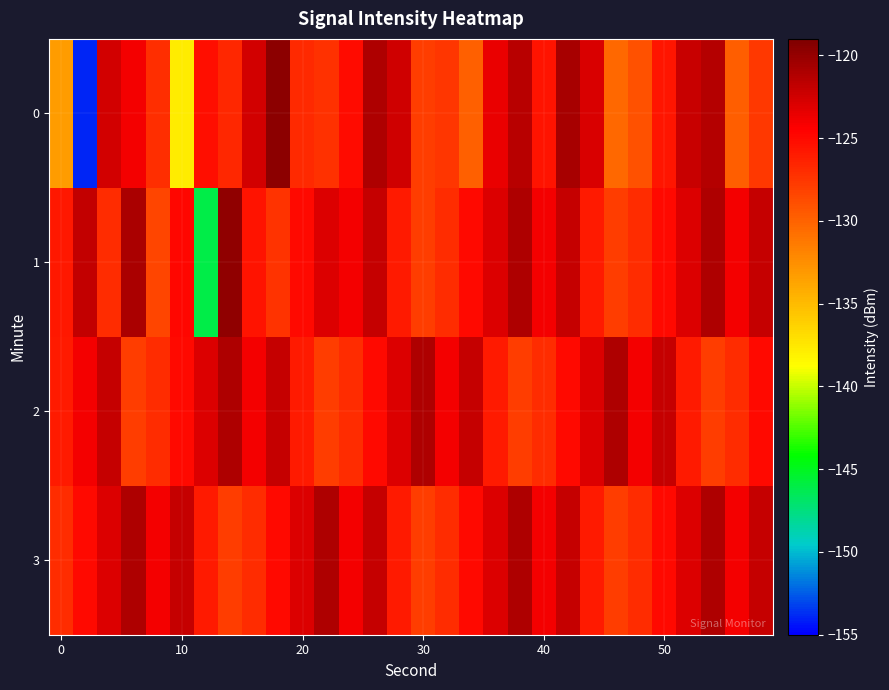

Rank the series by their maximum value, from highest to lowest.

0, 1, 2, 3